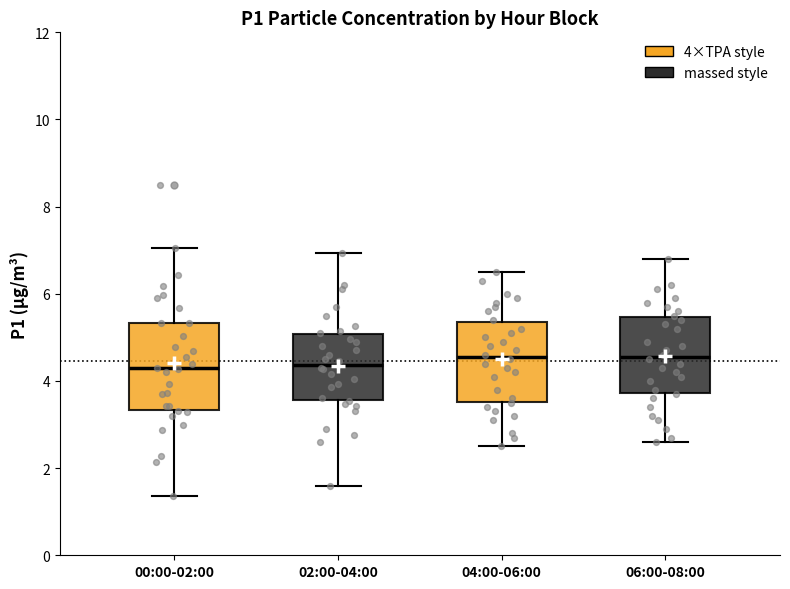

Reading left to right, read every box against the y-axis: the position of its median line, the range the box covers, and the ends of its whiskers. The values are not printed on the chart, so give them approximately, as read against the axis.

00:00-02:00: median 4.2, box 3.4 to 5.4, whiskers 1.4 to 7.0
02:00-04:00: median 4.4, box 3.6 to 5.0, whiskers 1.6 to 7.0
04:00-06:00: median 4.6, box 3.6 to 5.4, whiskers 2.6 to 6.6
06:00-08:00: median 4.6, box 3.8 to 5.4, whiskers 2.6 to 6.8